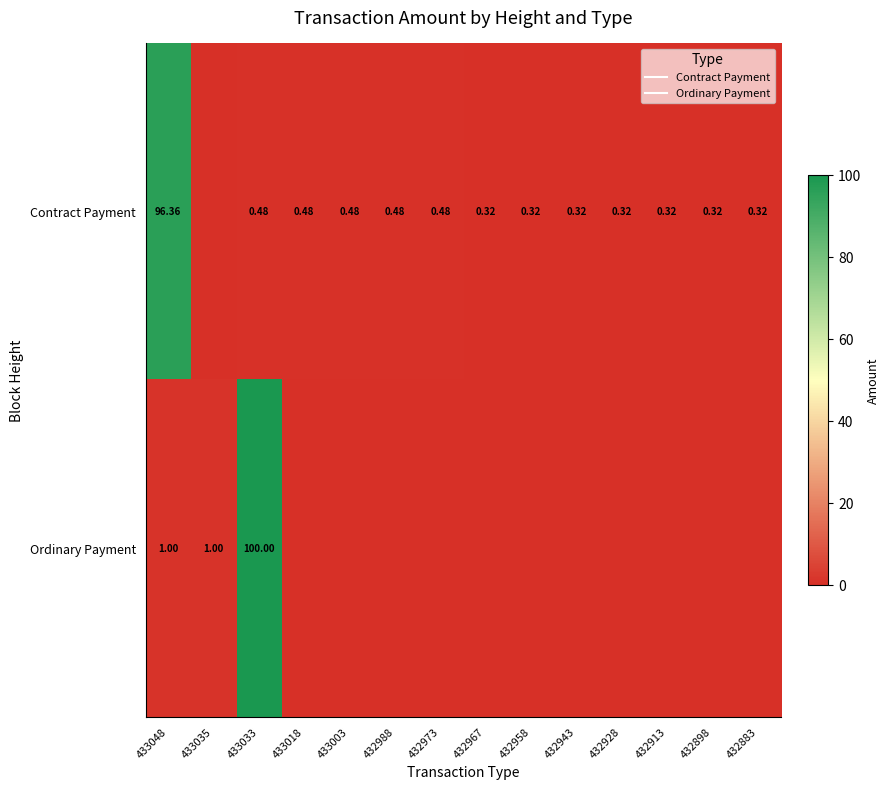

At which category does the chart reach its peak across all series?

433033